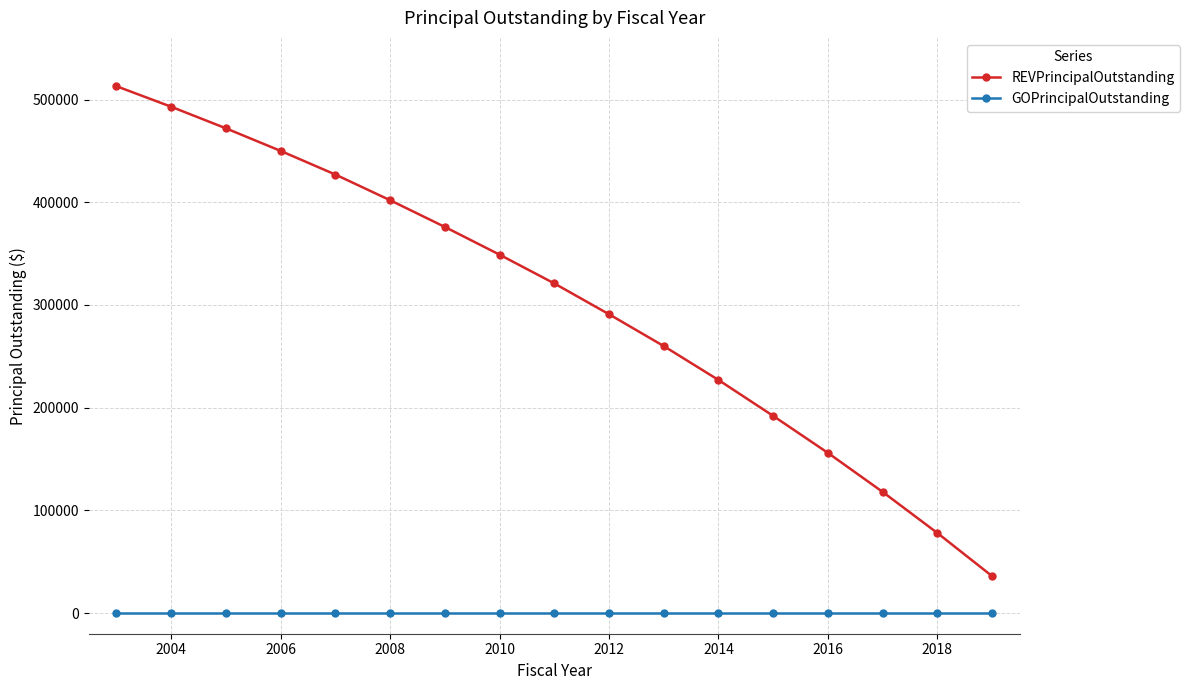

Which series has the largest range (max minus min)?

REVPrincipalOutstanding